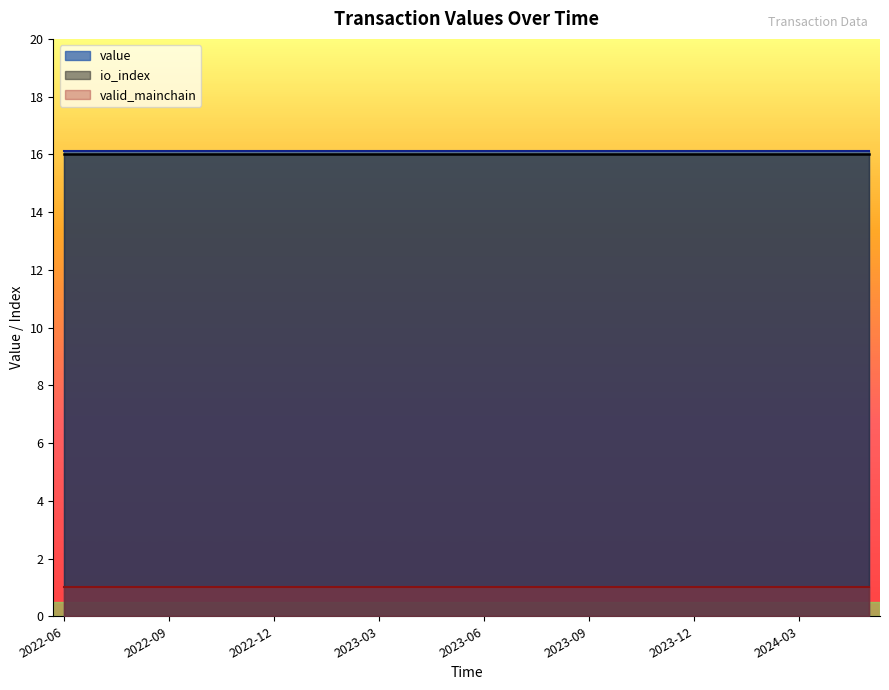

Between 3 and 16, which is larger?

3